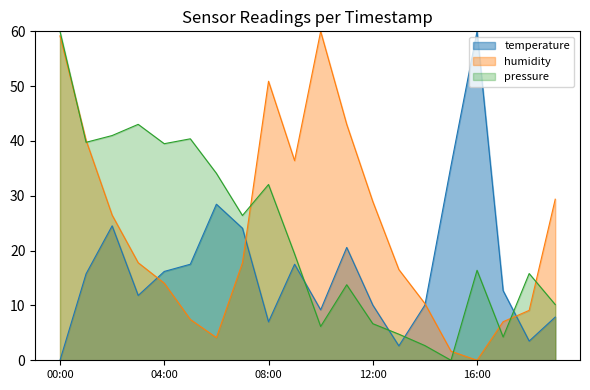

What is the label of the 11th point from the left?

10:00